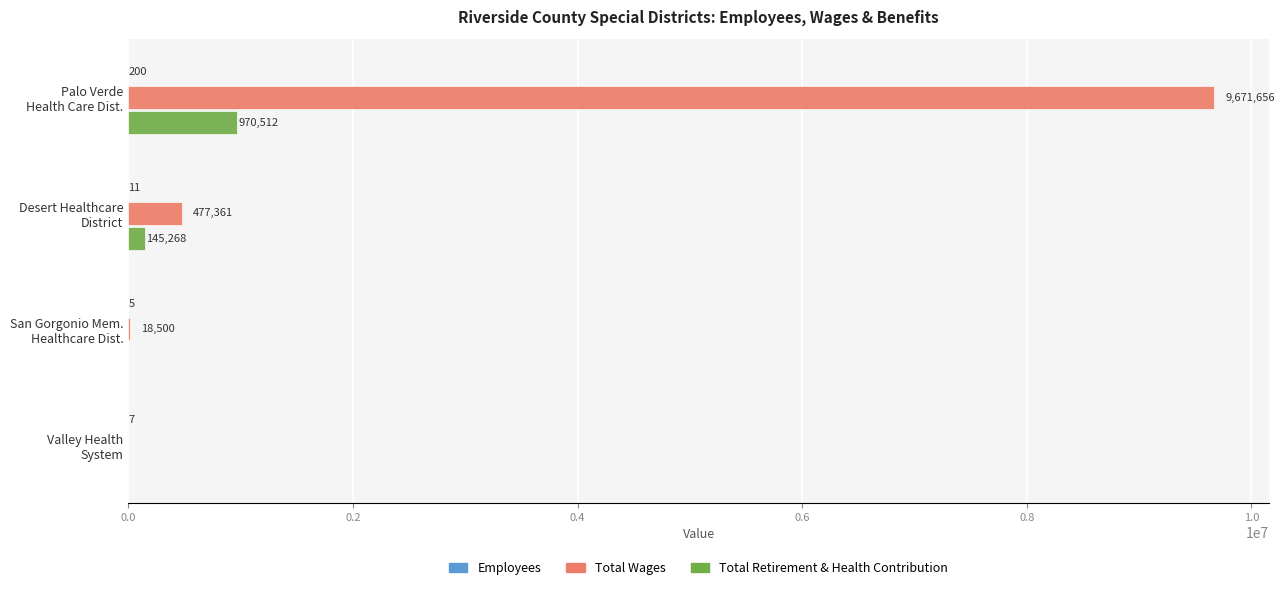

Count the number of categories in the chart.

4